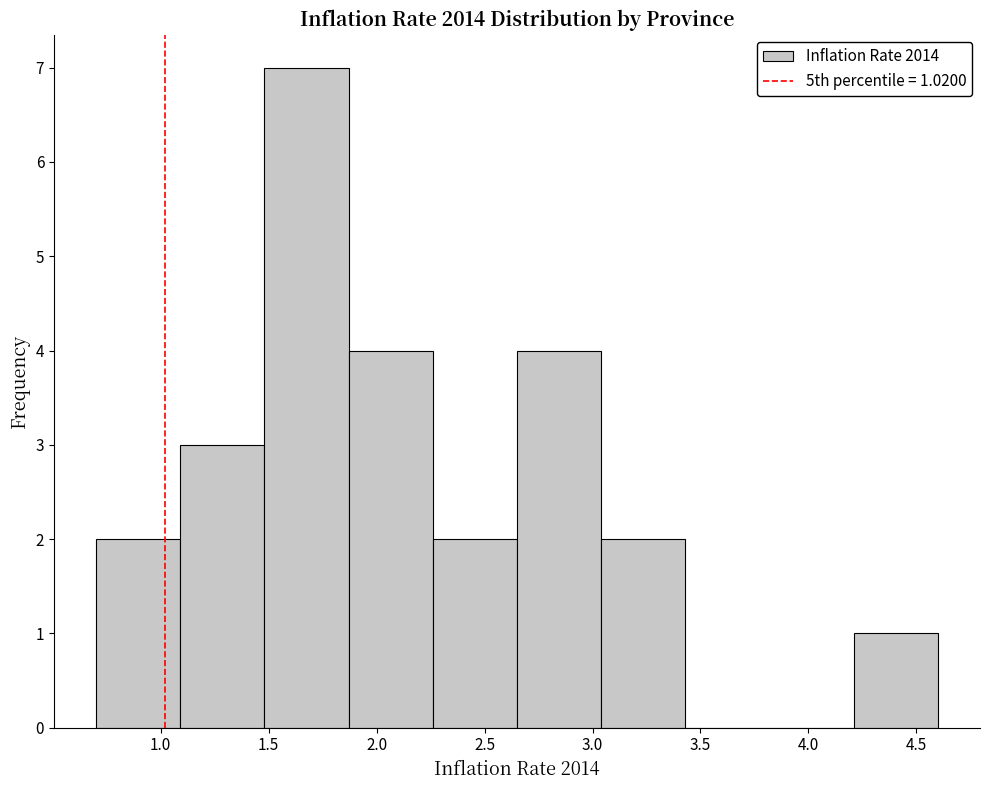

Over which range of the x-axis is the bar tallest?

1.48 to 1.87